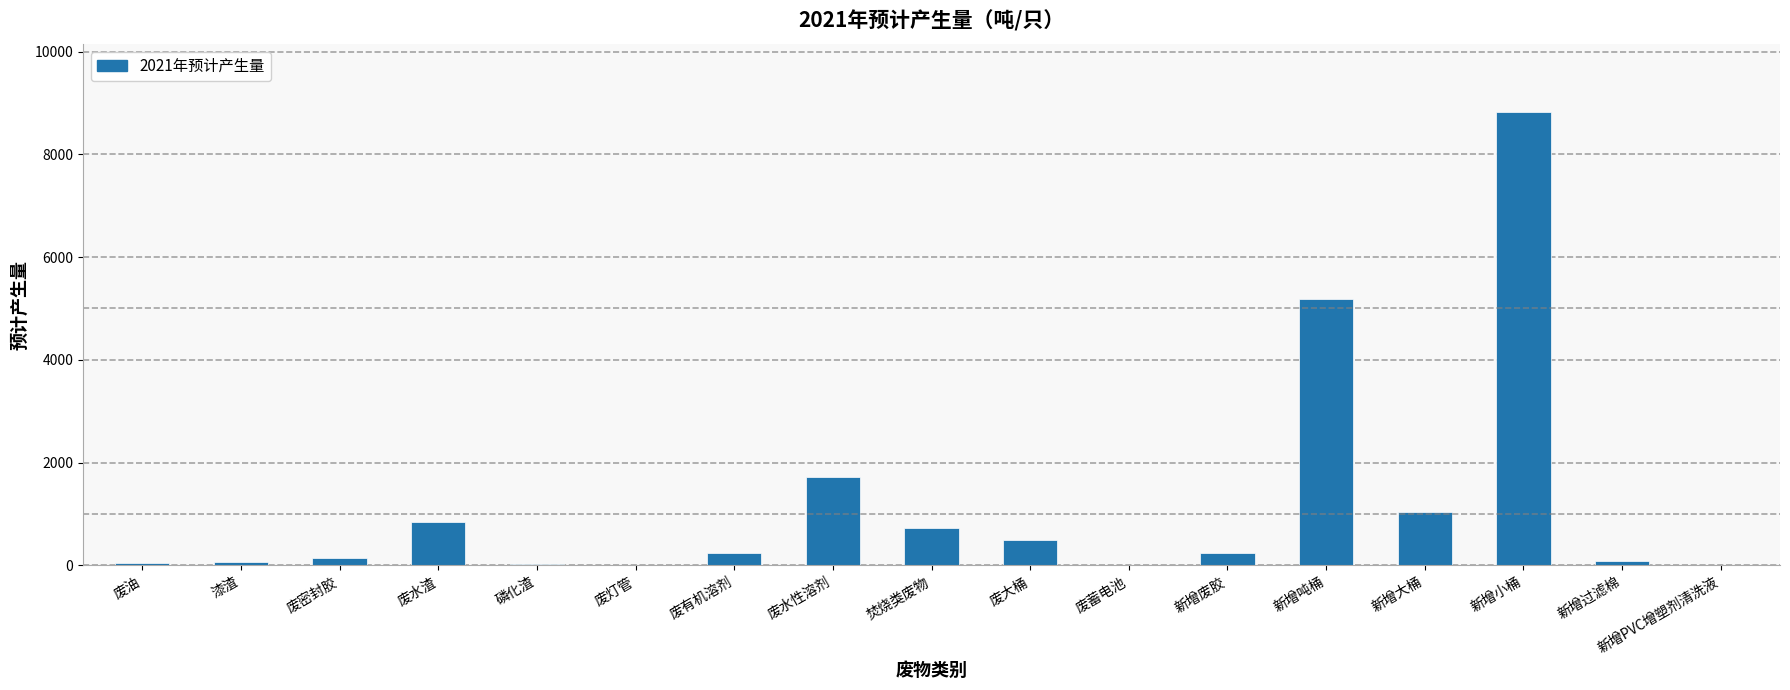

Which has a higher value, 新增大桶 or 废有机溶剂?

新增大桶